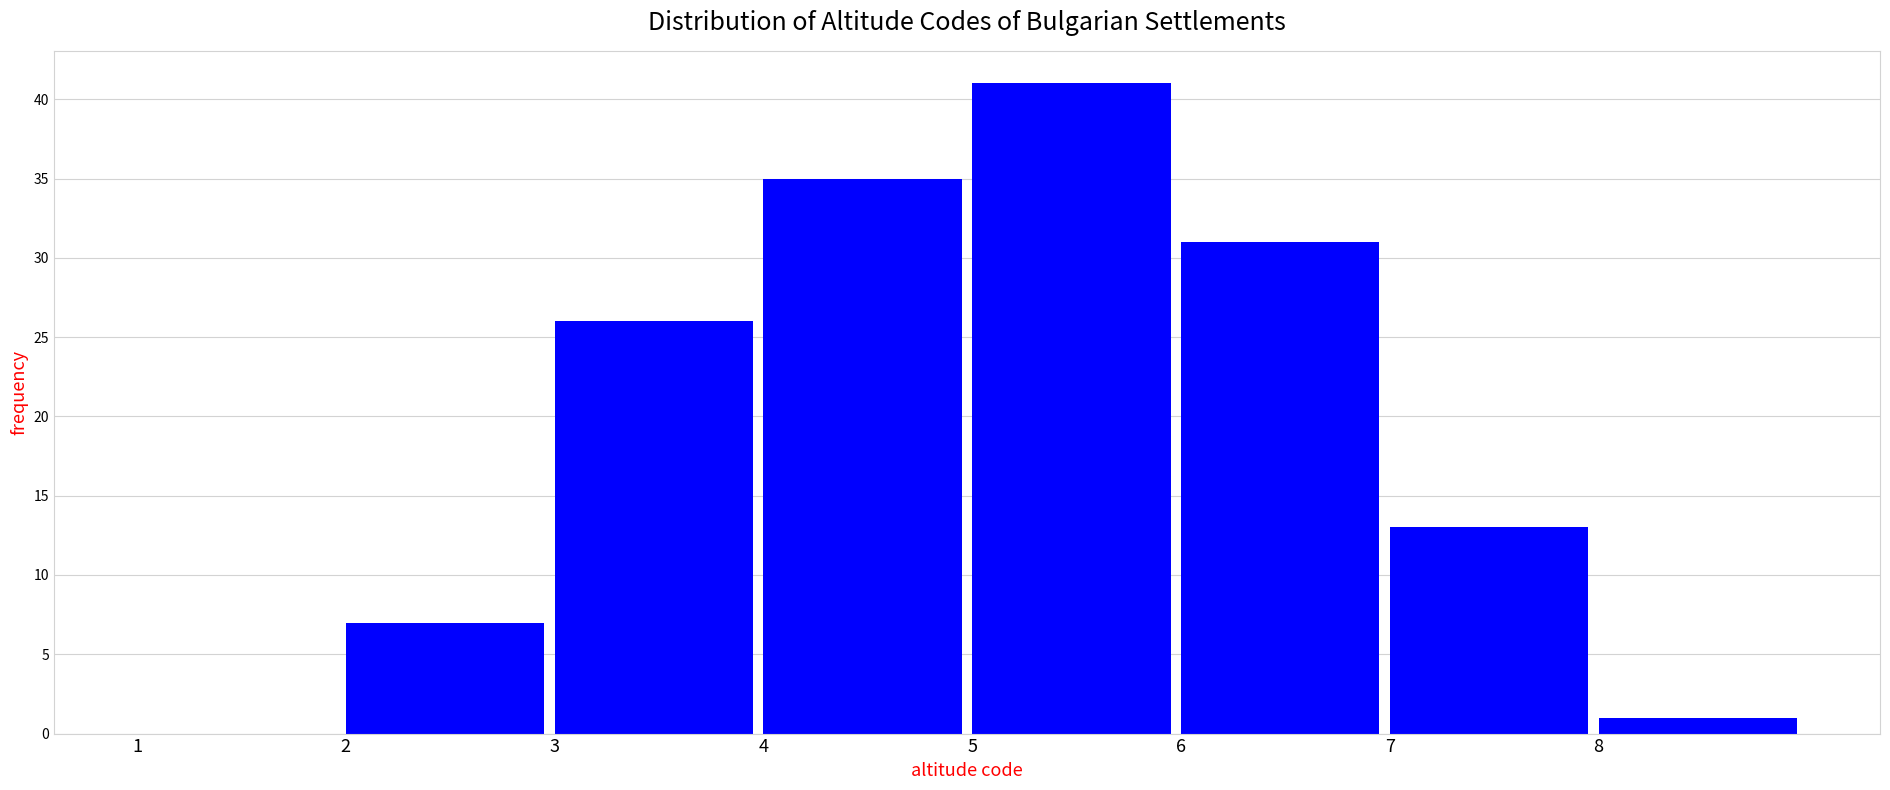

Reading left to right, transcribe this chart: for each bar, give the range it covers on the x-axis and its height. The values are not printed on the chart, so give them approximately, as read against the axis.

1 to 2: 0
2 to 3: 7
3 to 4: 26
4 to 5: 35
5 to 6: 41
6 to 7: 31
7 to 8: 13
8 to 9: 1